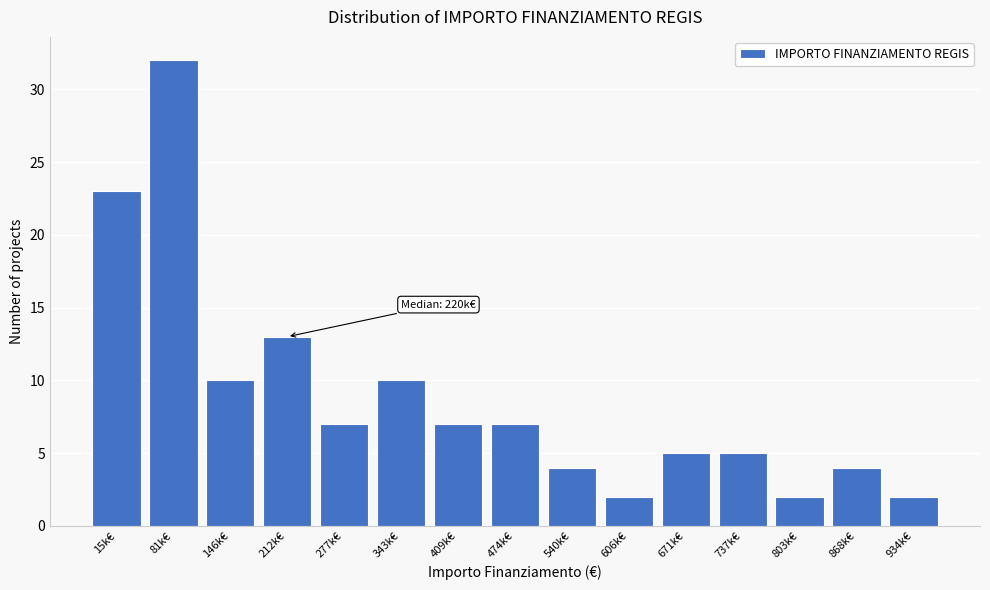

Reading left to right, extract all data points from this chart.

23	32	10	13	7	10	7	7	4	2	5	5	2	4	2